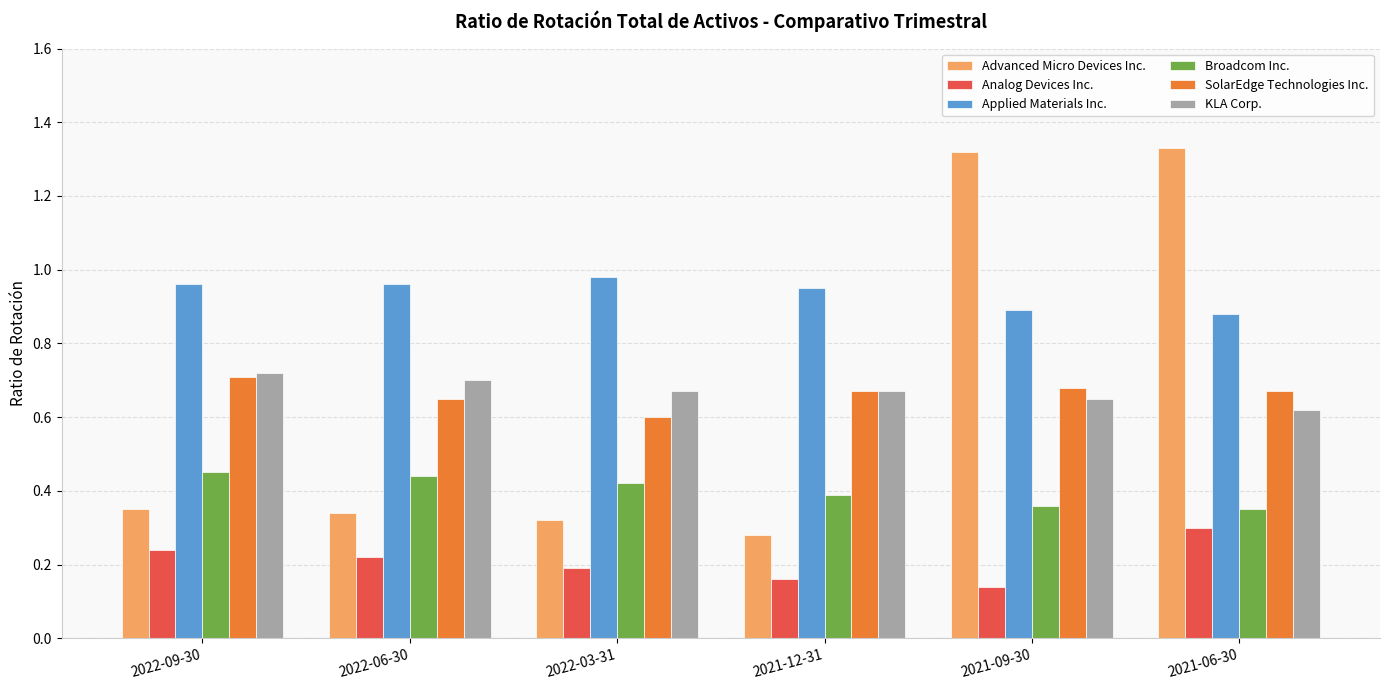

How many bars are there in each group?

6